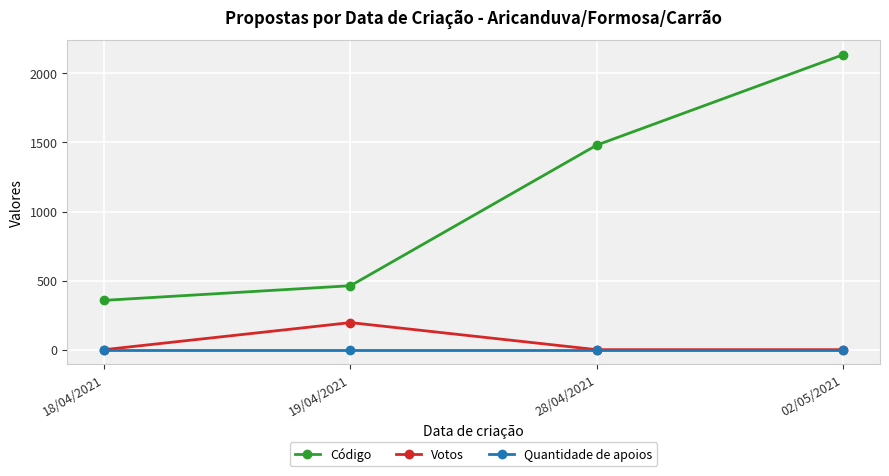

How many series are shown in this chart?

3